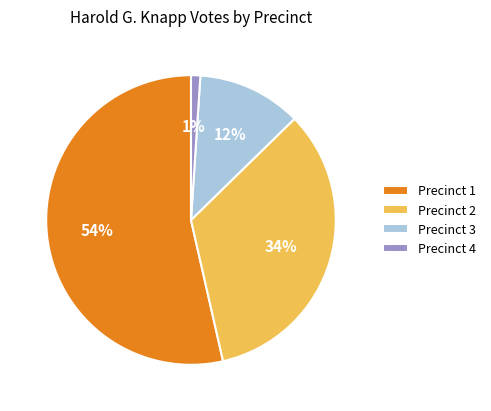

True or false: Precinct 2 accounts for 34% of the total.

True